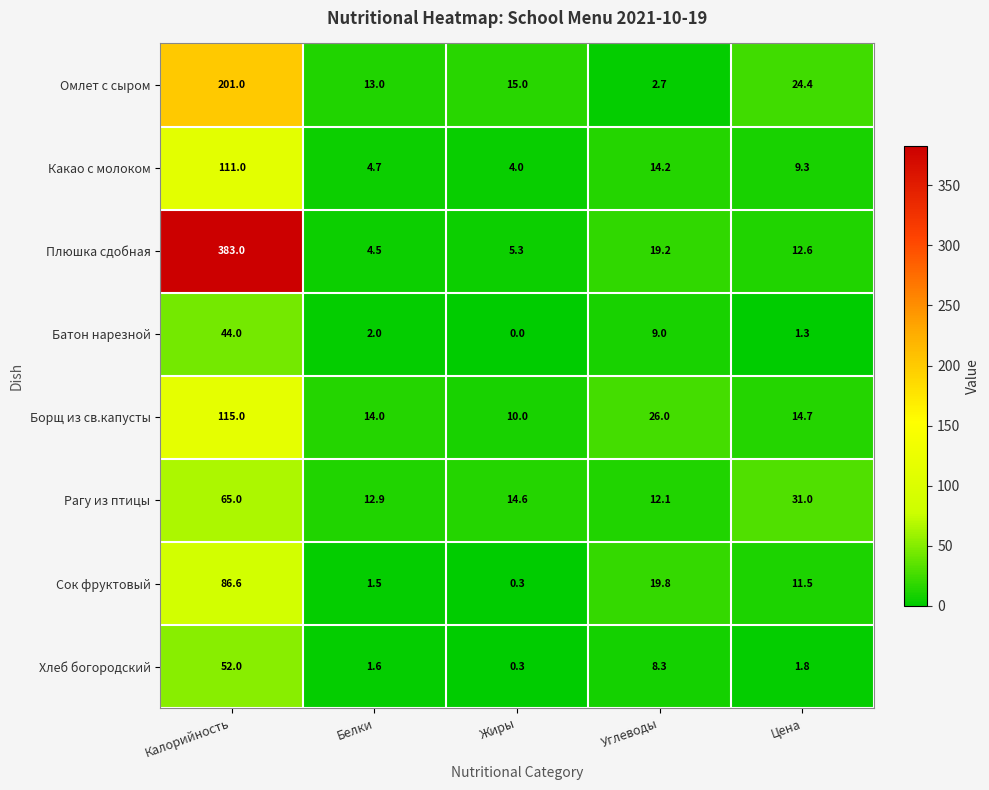

Is it true that Рагу из птицы equals 12.9 at Белки?

True